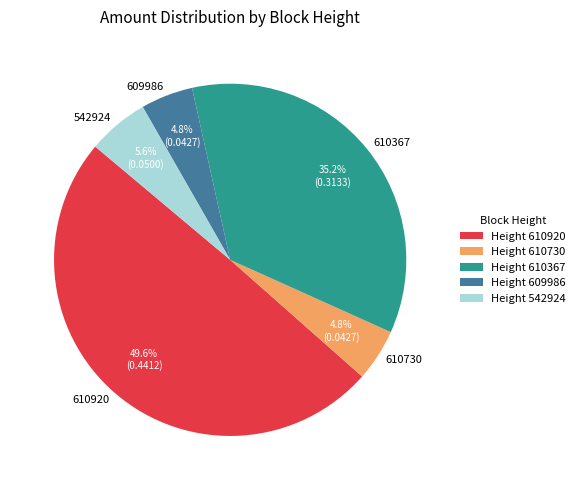

Do 542924 and 609986 together represent more than half of the pie?

No